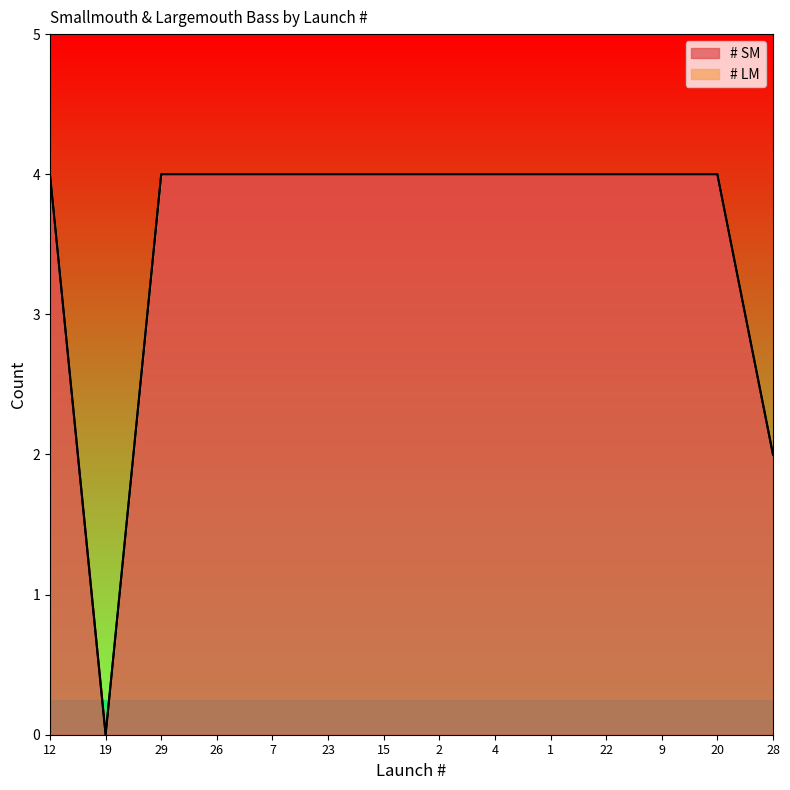

Reading right to left, list all the values displayed in this chart.

28=2	20=4	9=4	22=4	1=4	4=4	2=4	15=4	23=4	7=4	26=4	29=4	19=0	12=4